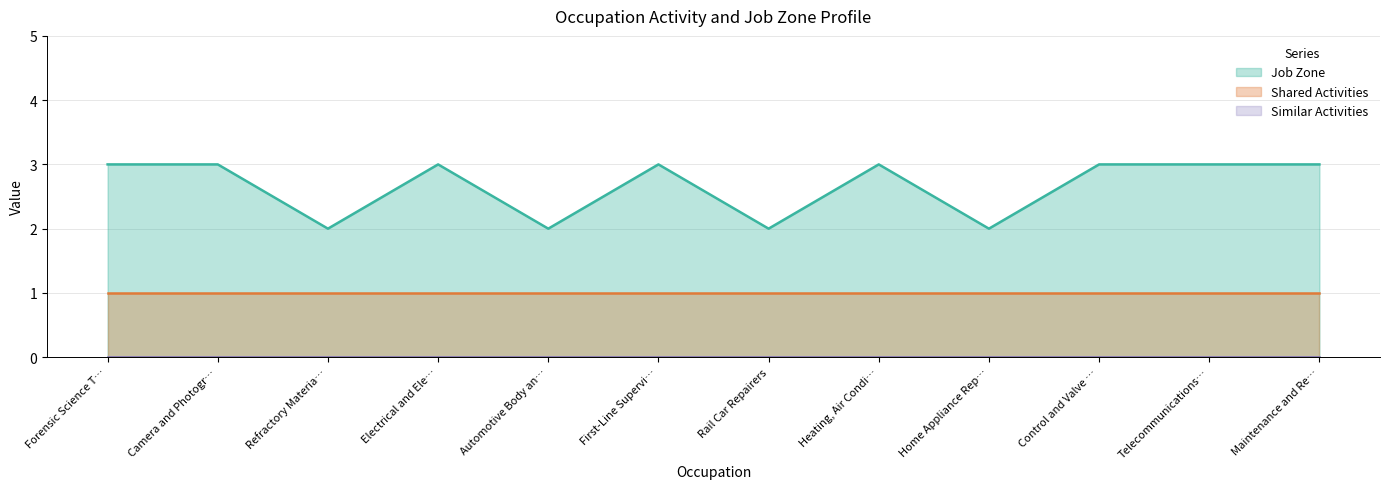

Reading right to left, extract all data points from this chart.

Job Zone: 3	3	3	2	3	2	3	2	3	2	3	3
Similar Activities: 0	0	0	0	0	0	0	0	0	0	0	0
Shared Activities: 1	1	1	1	1	1	1	1	1	1	1	1